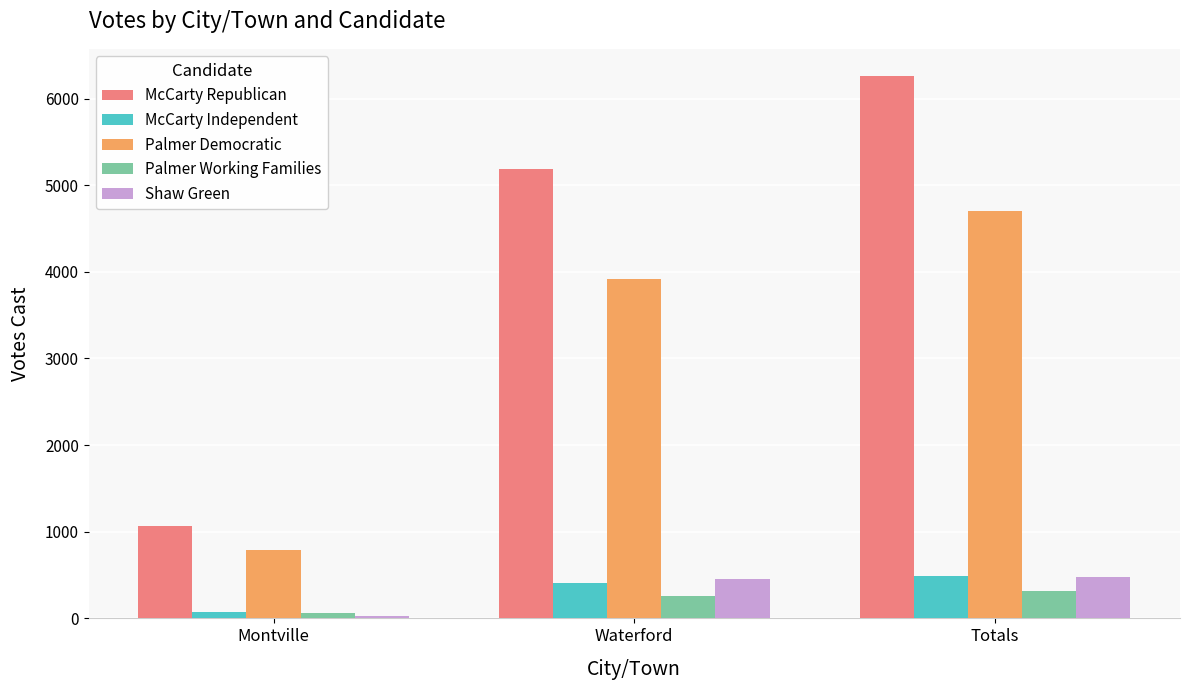

What is the total value across all series at Waterford?

10221